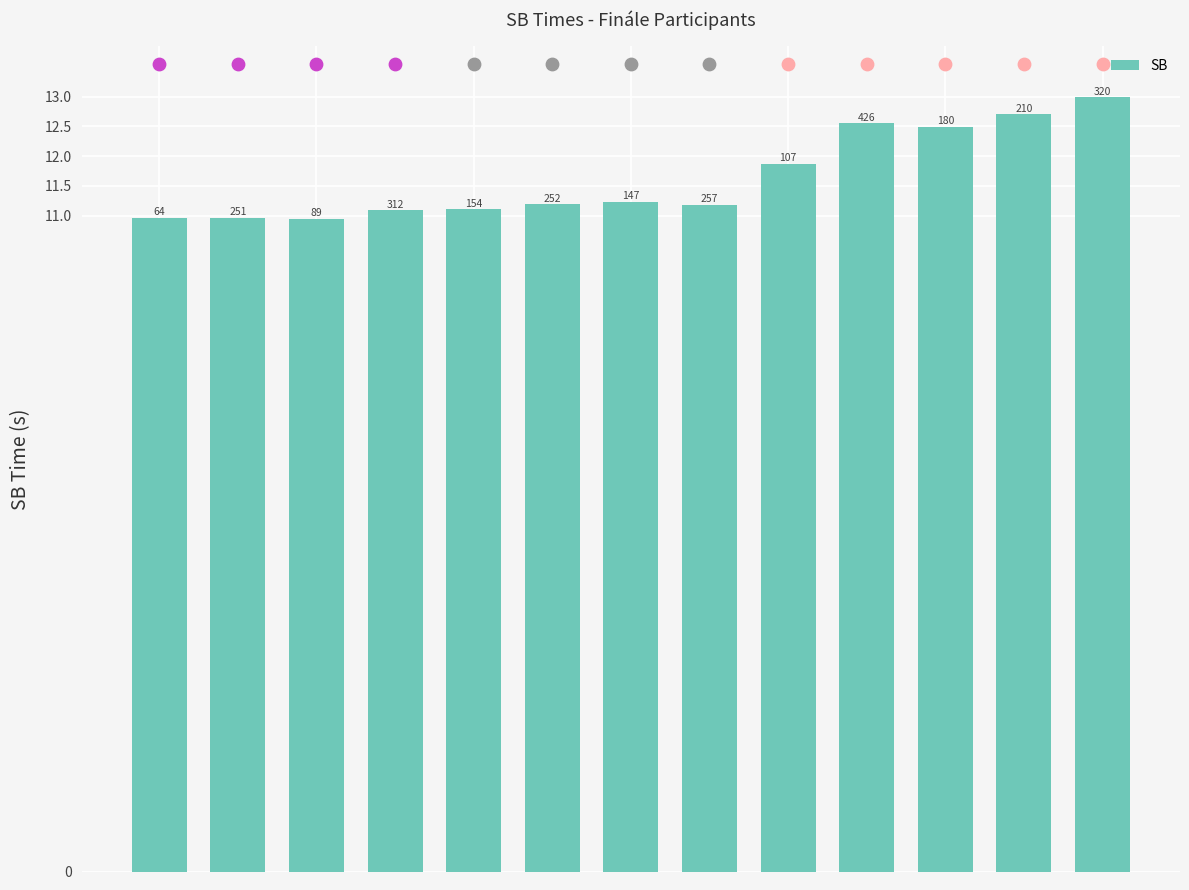

What is the change in value from 4 to 12?

+1.9